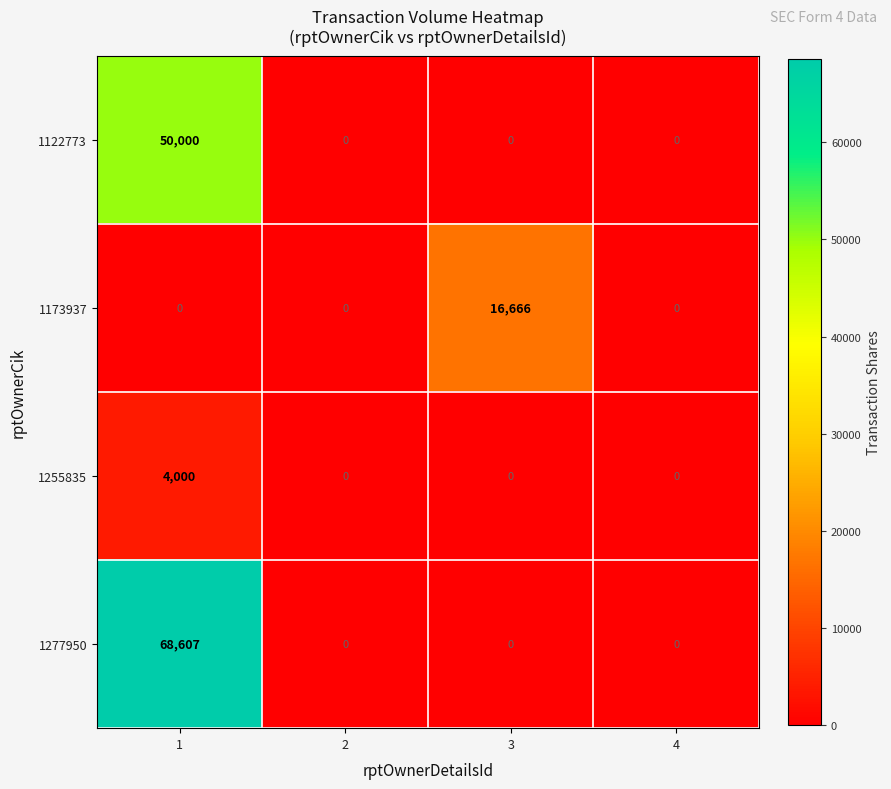

The 1255835 series shows 0 at 4. True or false?

True